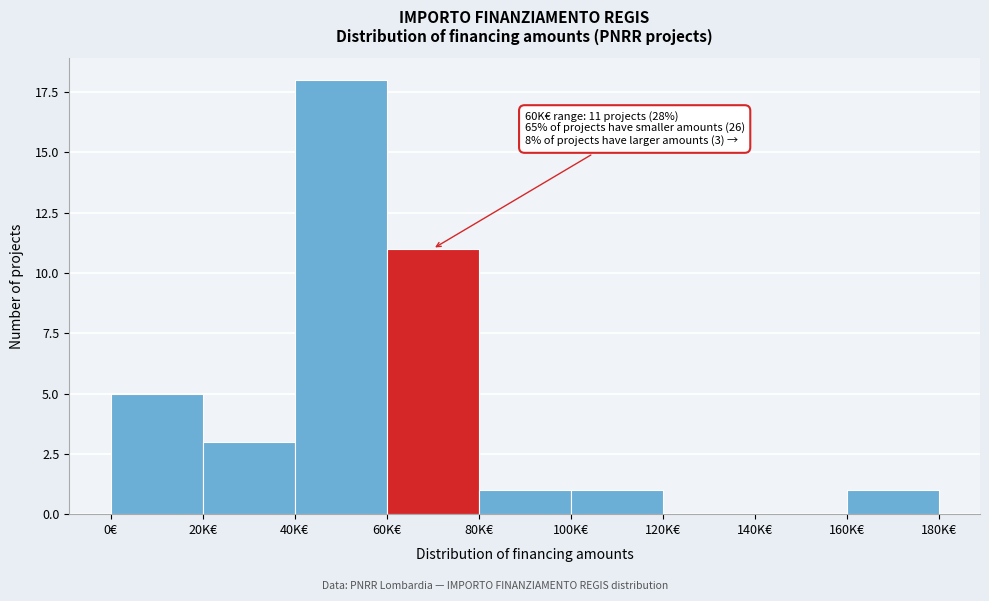

Reading left to right, list all the values displayed in this chart.

0€=5	20K€=3	40K€=18	60K€=11	80K€=1	100K€=1	120K€=0	140K€=0	160K€=1